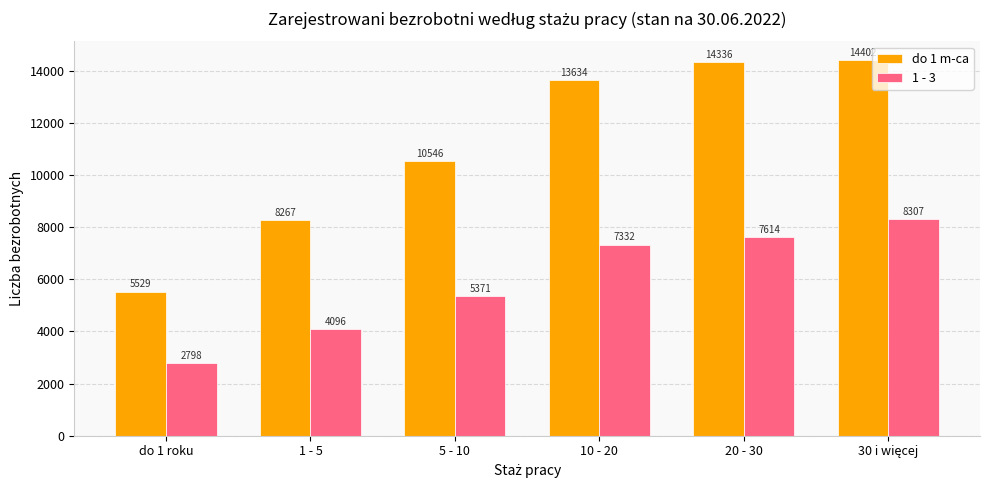

How many groups of bars are there?

6